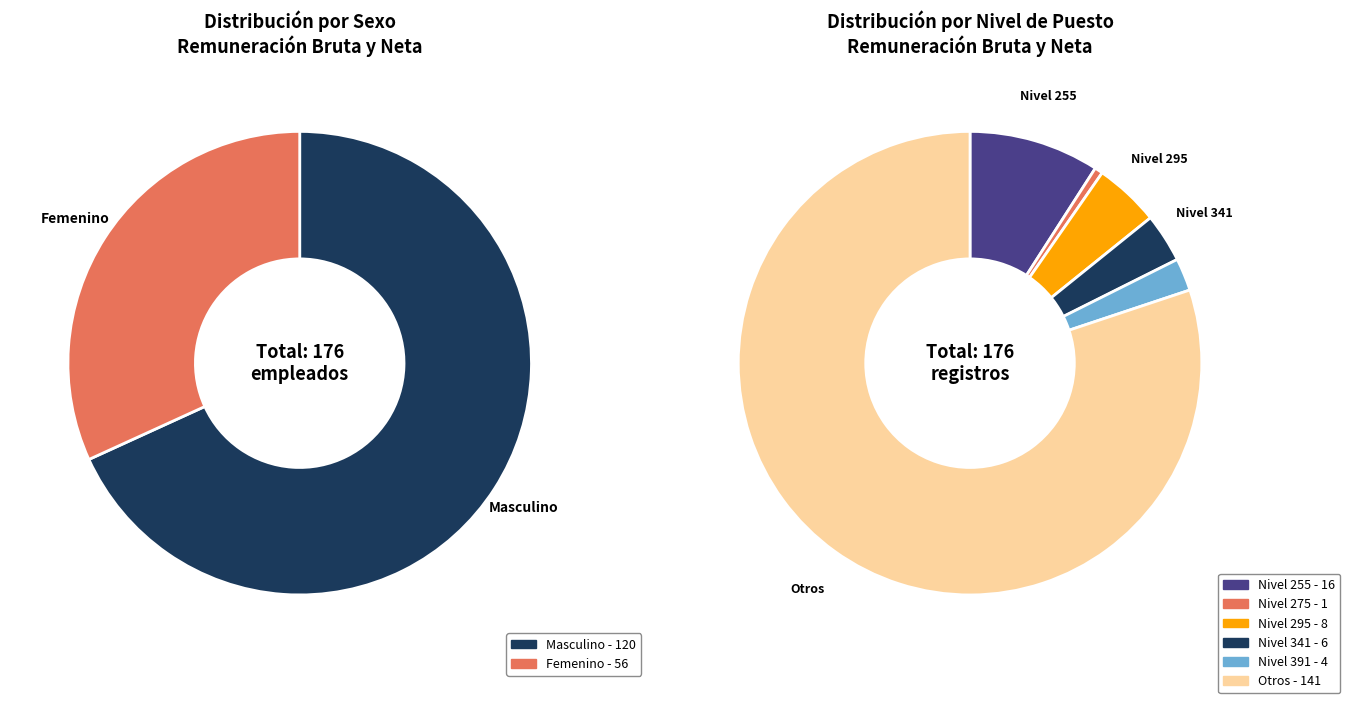

True or false: Femenino accounts for 22% of the total.

False